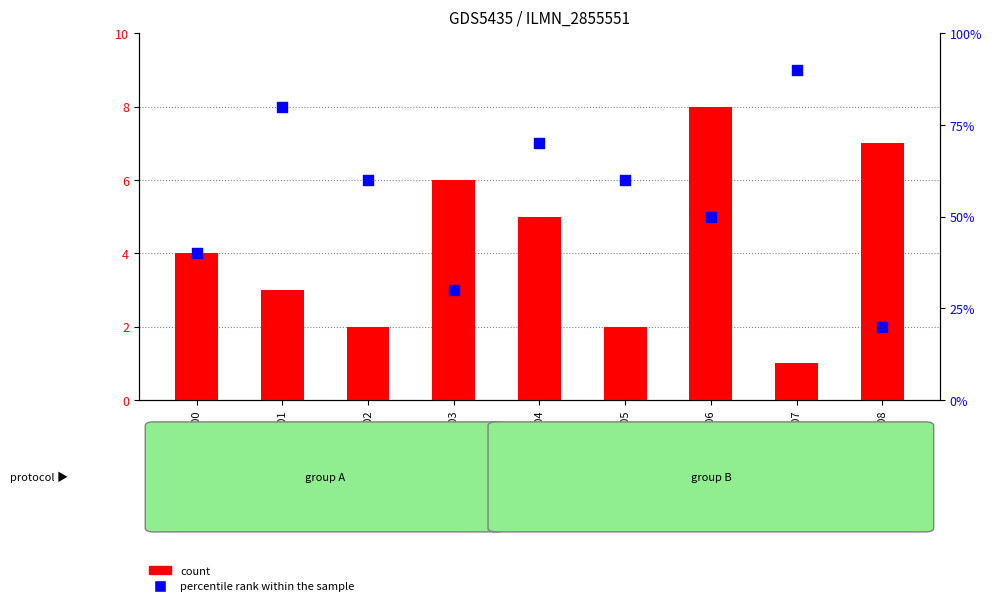

Is the value of percentile rank within the sample at GSM1322802 greater than the value of count at GSM1322807?

Yes